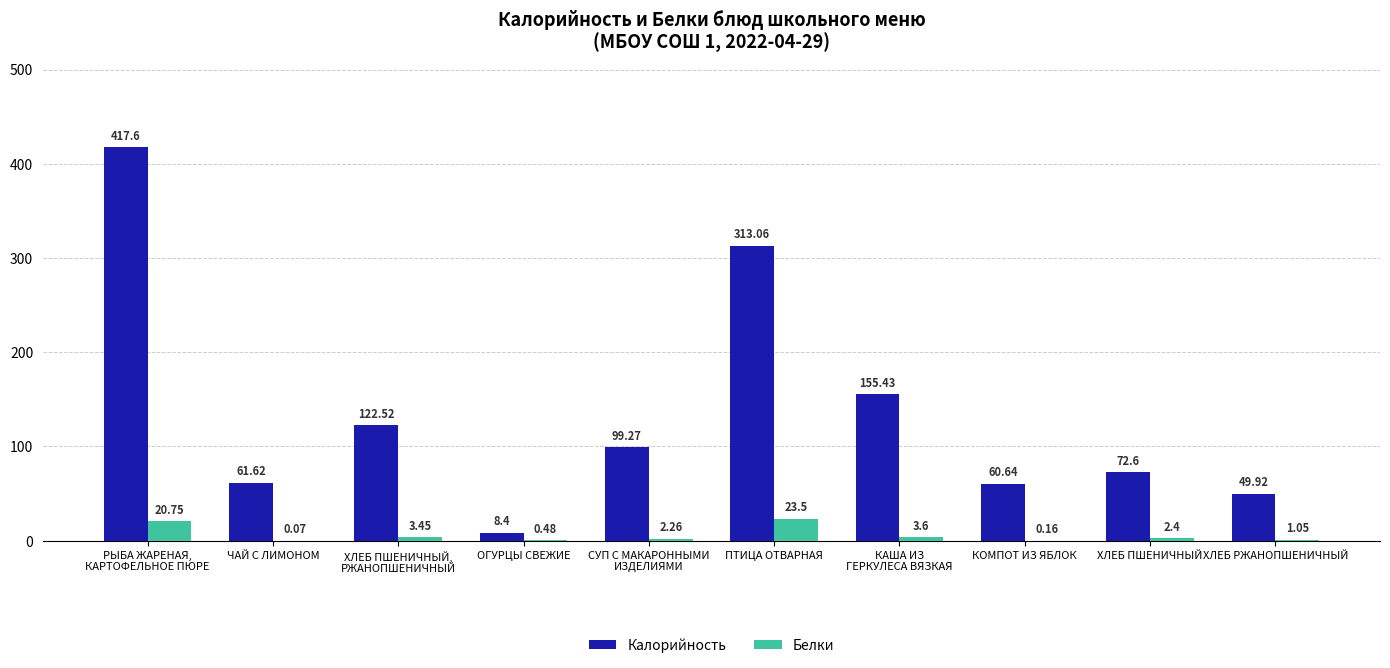

What is the total value across all series at СУП С МАКАРОННЫМИ
ИЗДЕЛИЯМИ?

101.5